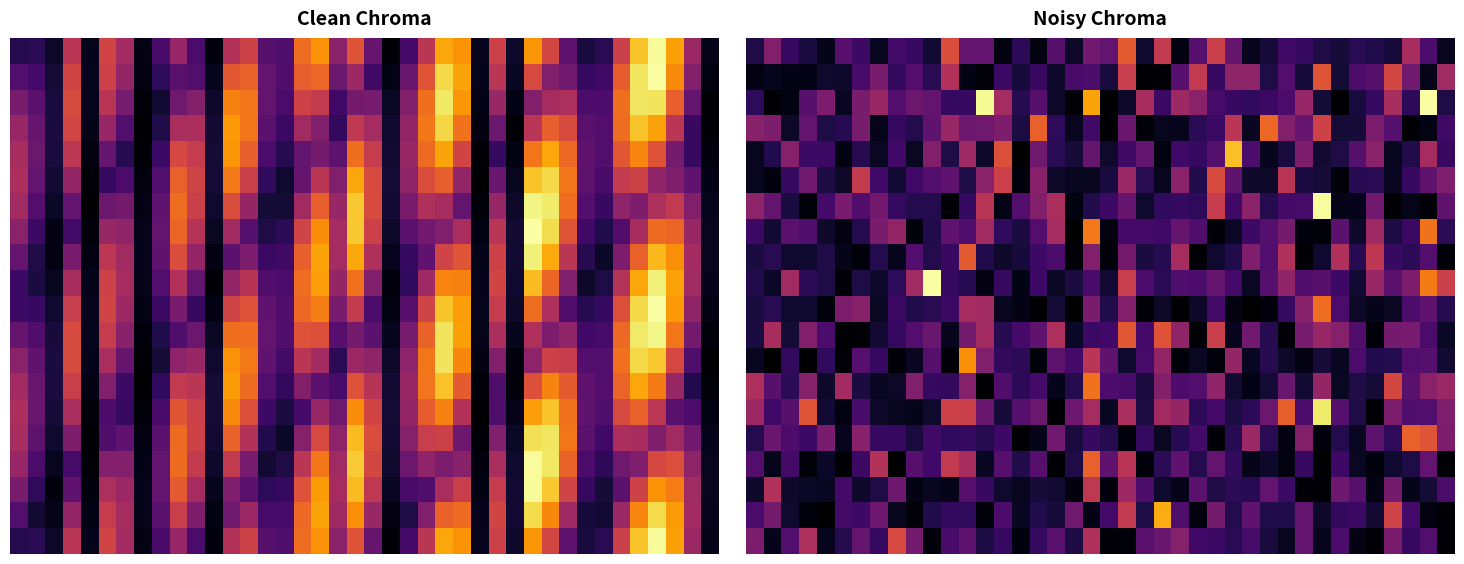

At how many categories does at least one series exceed 4?

40